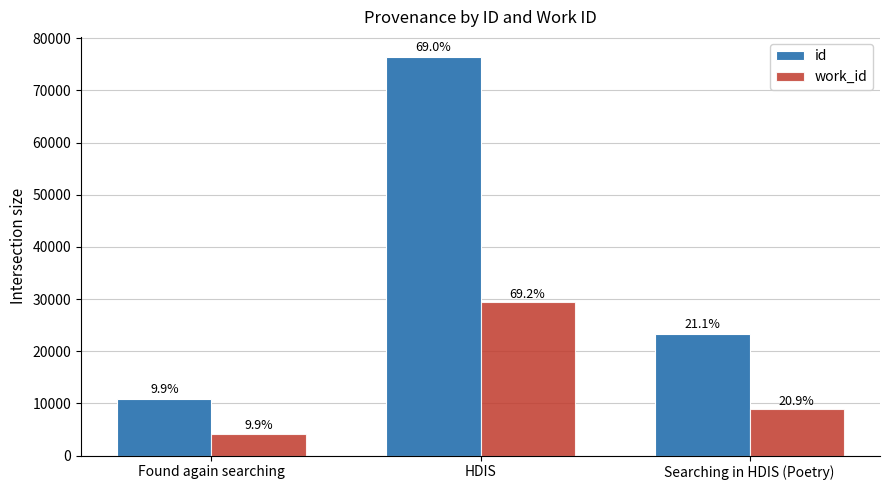

Is it true that work_id equals 29463 at HDIS?

True